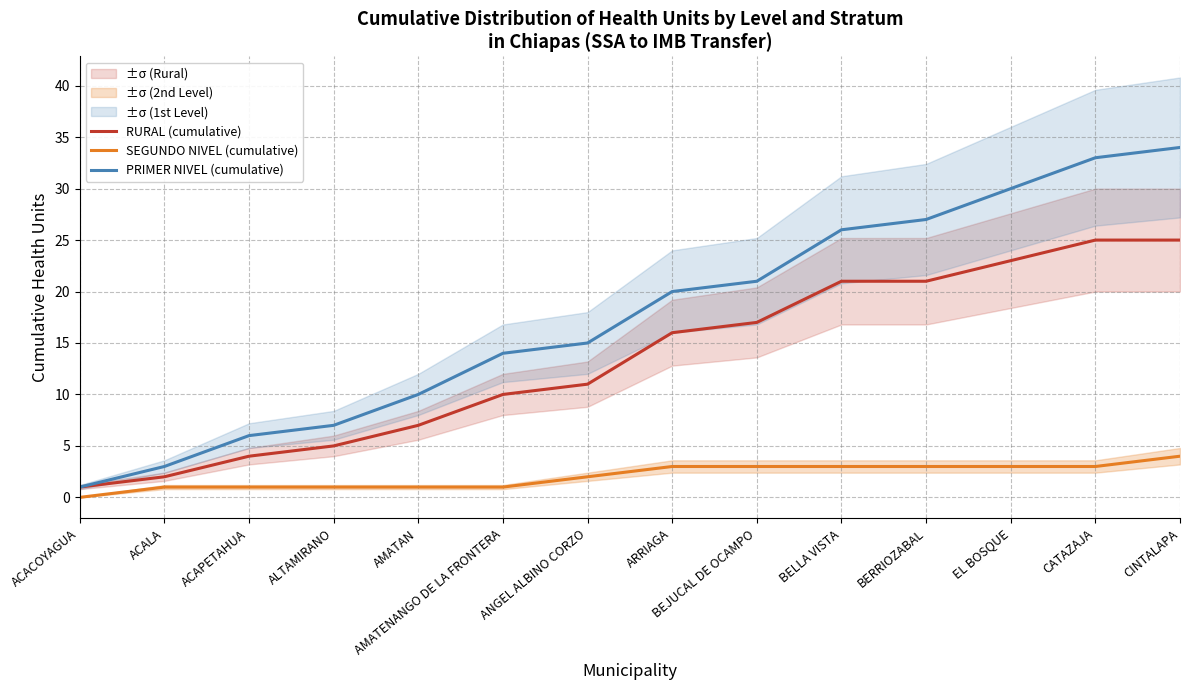

What is the sum of all PRIMER NIVEL (cumulative) values?

247